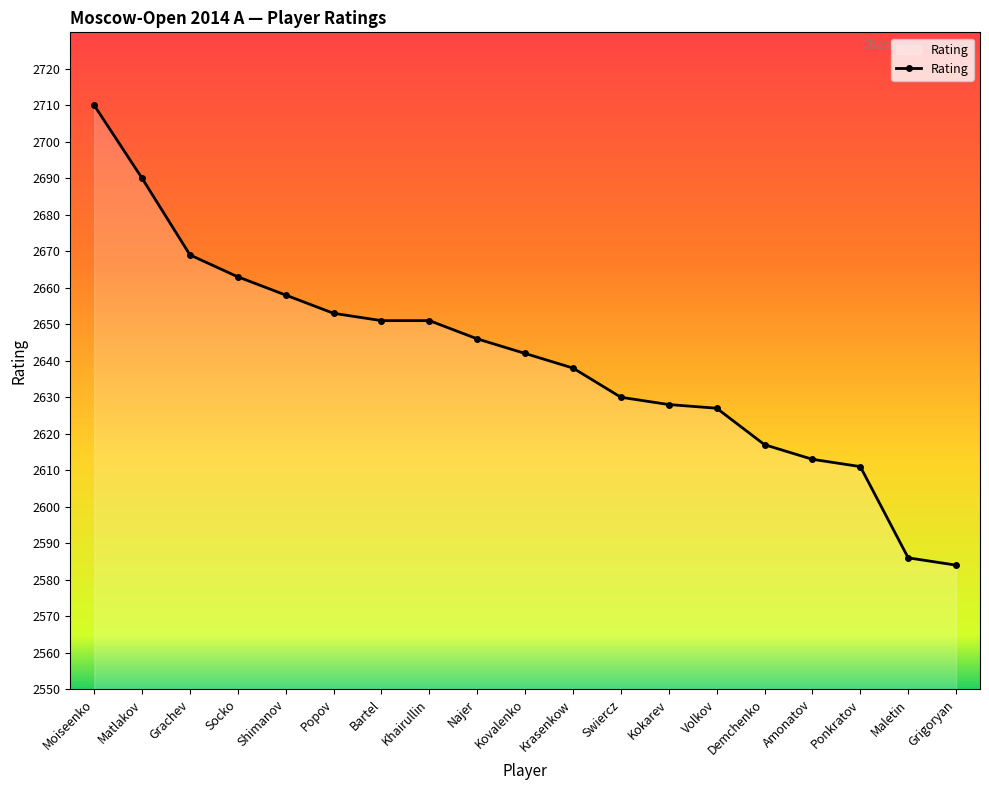

What value does the data have at Moiseenko?

2710